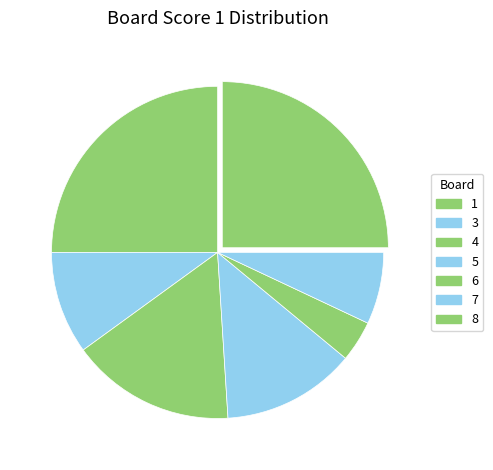

Does 4 represent more than half of the total?

No